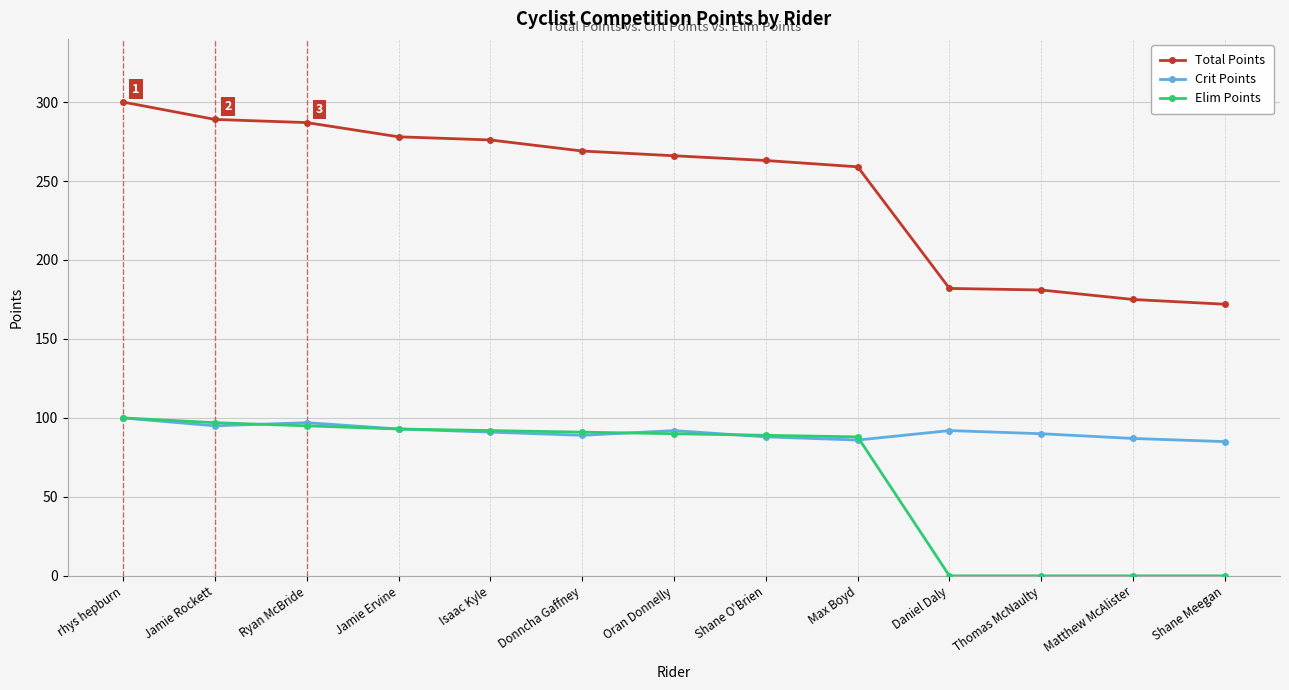

True or false: Total Points and Elim Points intersect in this chart.

False